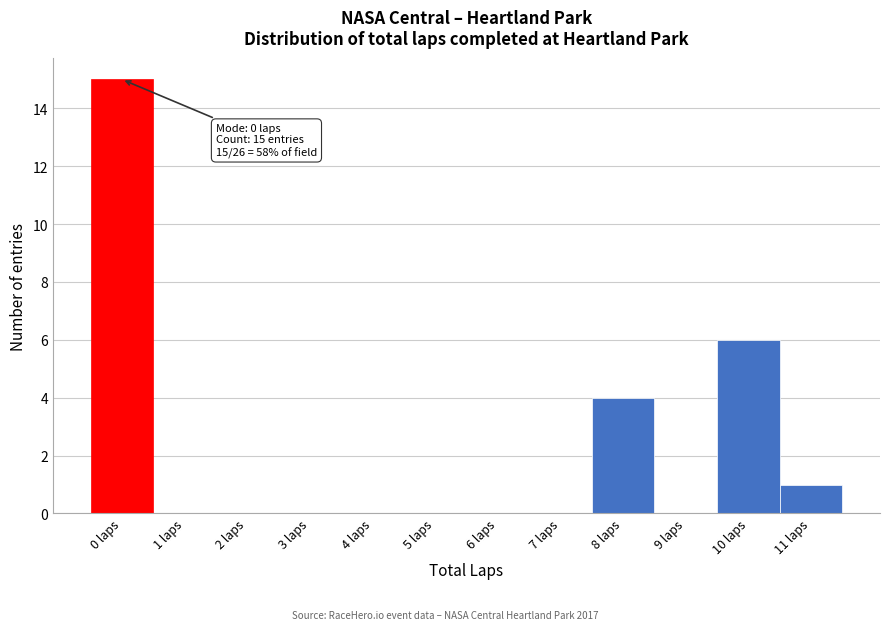

Which range on the x-axis has the tallest bar?

-0.5 to 0.5